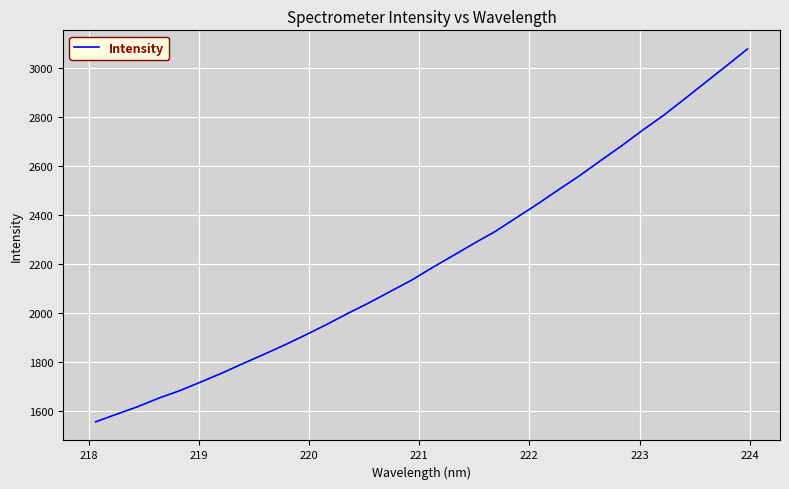

What is the difference between the maximum and minimum values?

1521.4